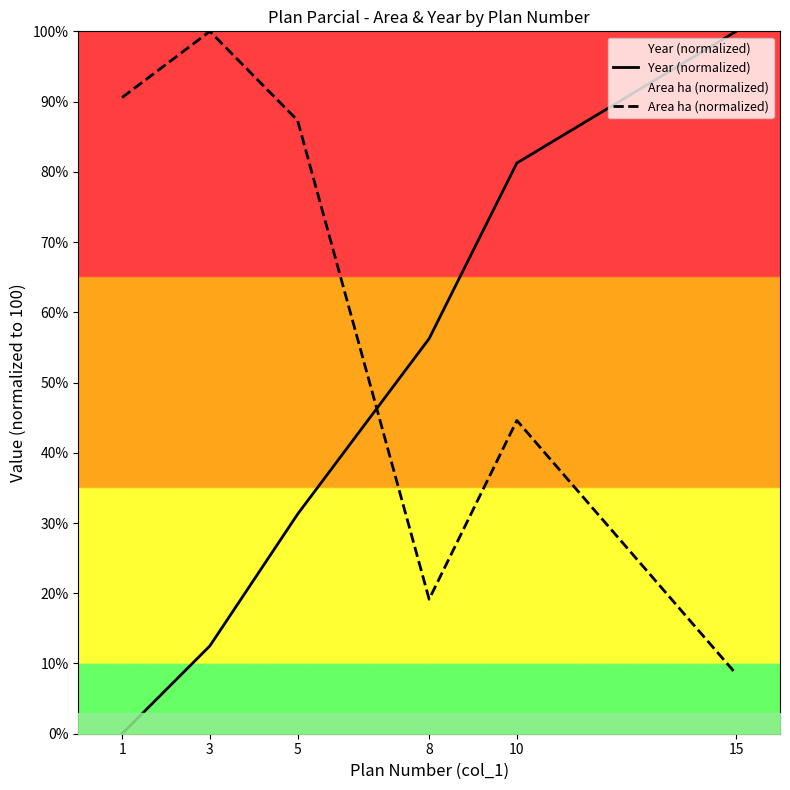

Where is Year (normalized) nearest to the value 50?

8